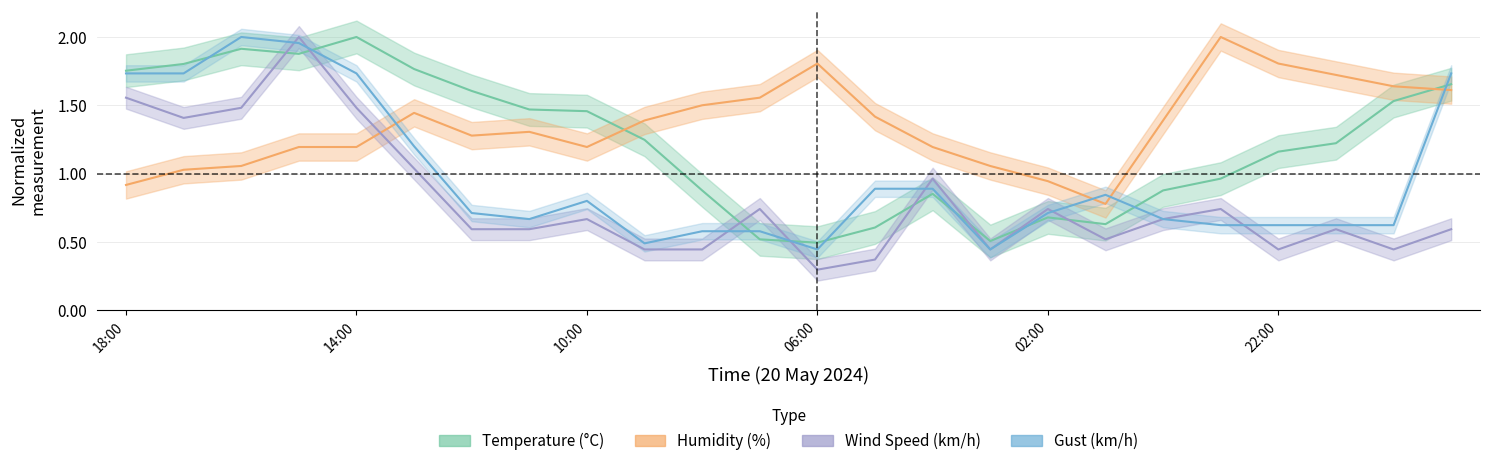

List the series in order of their peak value, highest first.

Temperature, Humidity, Wind Speed, Gust